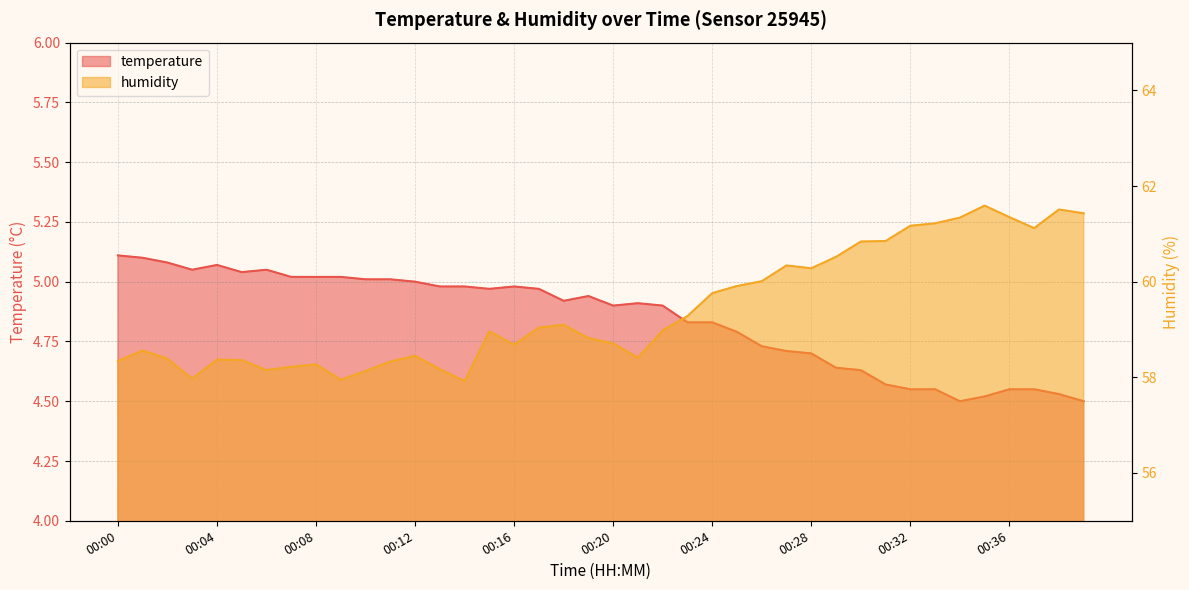

Reading right to left, transcribe all the data shown in this chart.

temperature: 00:39=4.5	00:38=4.5	00:37=4.5	00:36=4.5	00:35=4.5	00:34=4.5	00:33=4.5	00:32=4.5	00:31=4.6	00:30=4.6	00:29=4.6	00:28=4.7	00:27=4.7	00:26=4.7	00:25=4.8	00:24=4.8	00:23=4.8	00:22=4.9	00:21=4.9	00:20=4.9	00:19=4.9	00:18=4.9	00:17=5.0	00:16=5.0	00:15=5.0	00:14=5.0	00:13=5.0	00:12=5.0	00:11=5.0	00:10=5.0	00:09=5.0	00:08=5.0	00:07=5.0	00:06=5.0	00:05=5.0	00:04=5.1	00:03=5.0	00:02=5.1	00:01=5.1	00:00=5.1
humidity: 00:39=61.4	00:38=61.5	00:37=61.1	00:36=61.4	00:35=61.6	00:34=61.3	00:33=61.2	00:32=61.2	00:31=60.9	00:30=60.8	00:29=60.5	00:28=60.3	00:27=60.3	00:26=60.0	00:25=59.9	00:24=59.8	00:23=59.3	00:22=59.0	00:21=58.4	00:20=58.7	00:19=58.8	00:18=59.1	00:17=59.0	00:16=58.7	00:15=59.0	00:14=57.9	00:13=58.2	00:12=58.5	00:11=58.3	00:10=58.1	00:09=58.0	00:08=58.3	00:07=58.2	00:06=58.1	00:05=58.4	00:04=58.4	00:03=58.0	00:02=58.4	00:01=58.6	00:00=58.3